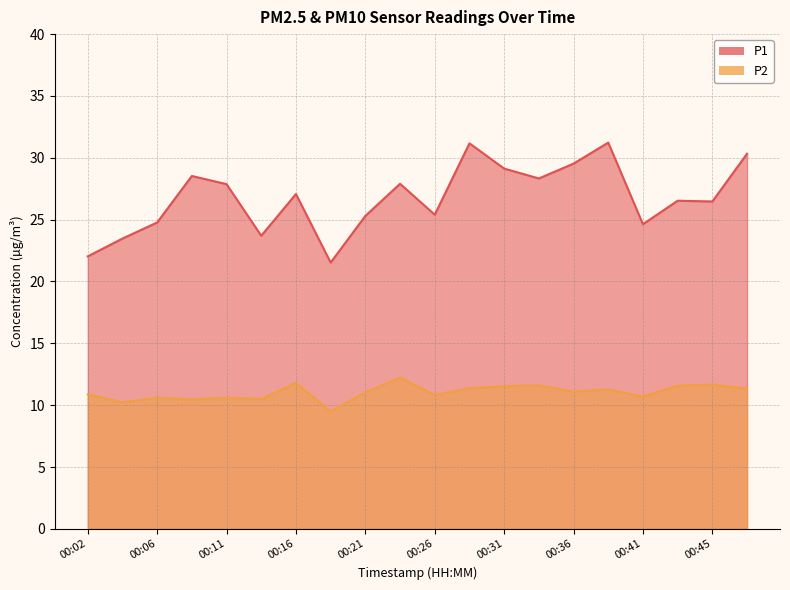

List the series in order of their peak value, lowest first.

P2, P1